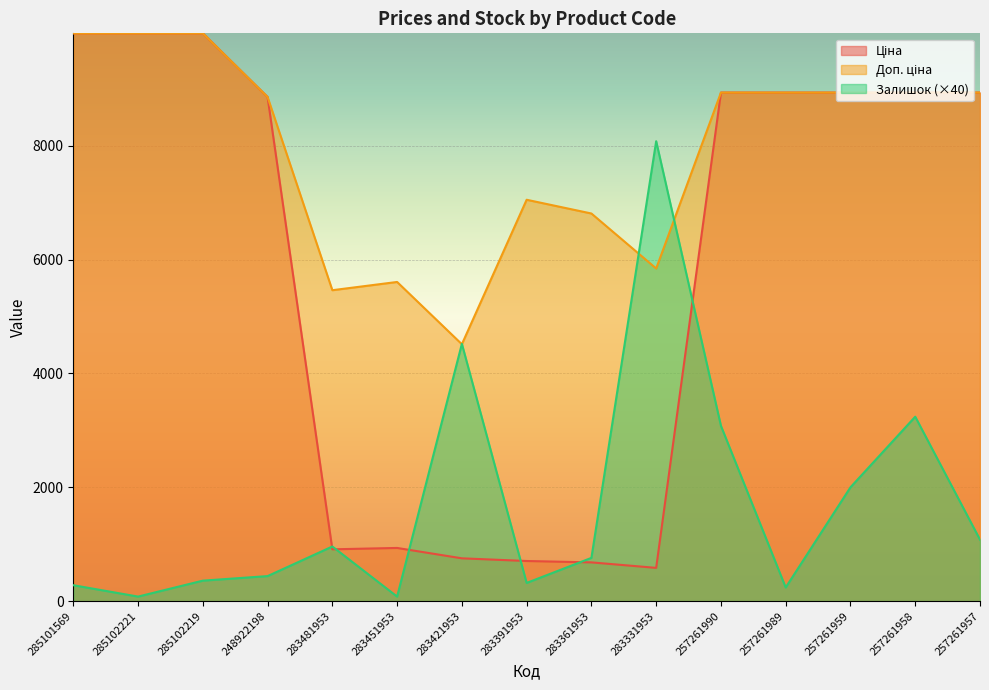

At which label does Залишок reach its peak?

283331953